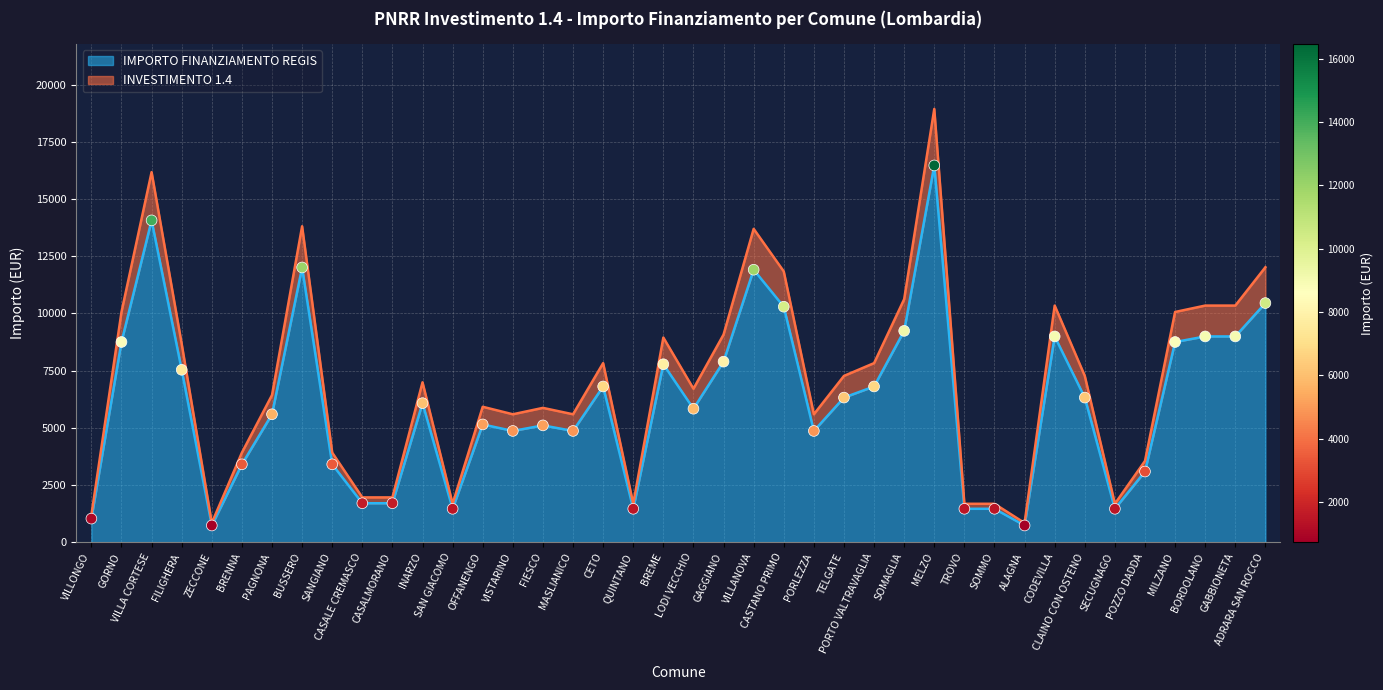

Which series has the largest total across all categories?

INVESTIMENTO 1.4